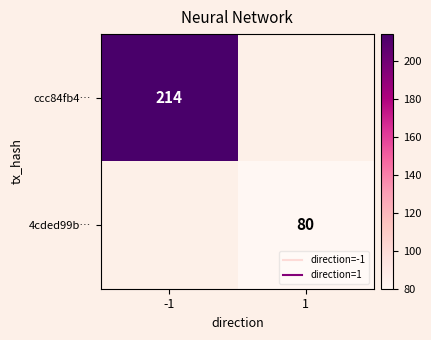

Rank the categories by ccc84fb4… value from highest to lowest.

-1, 1